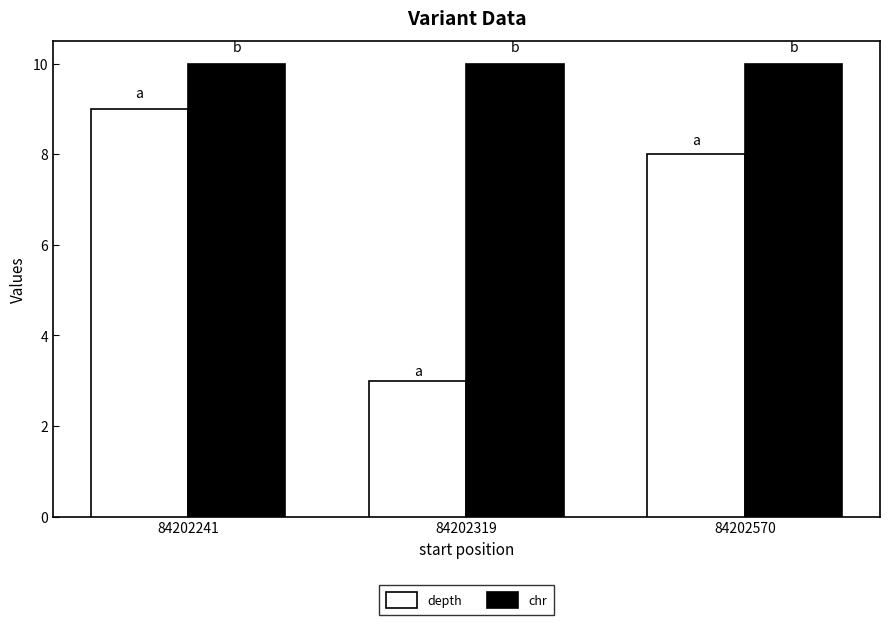

Is the value of depth at 84202570 greater than the value of chr at 84202241?

No